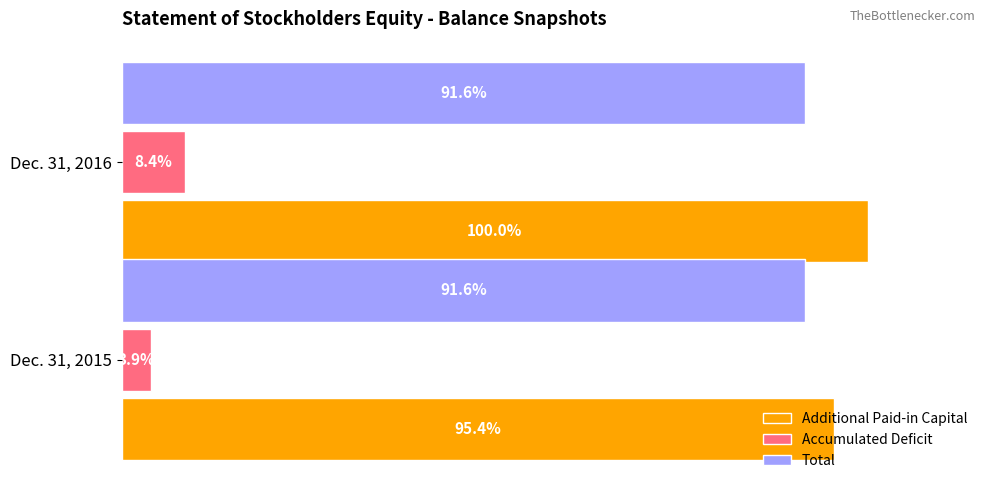

Which category has the highest value across all series?

Dec. 31, 2016